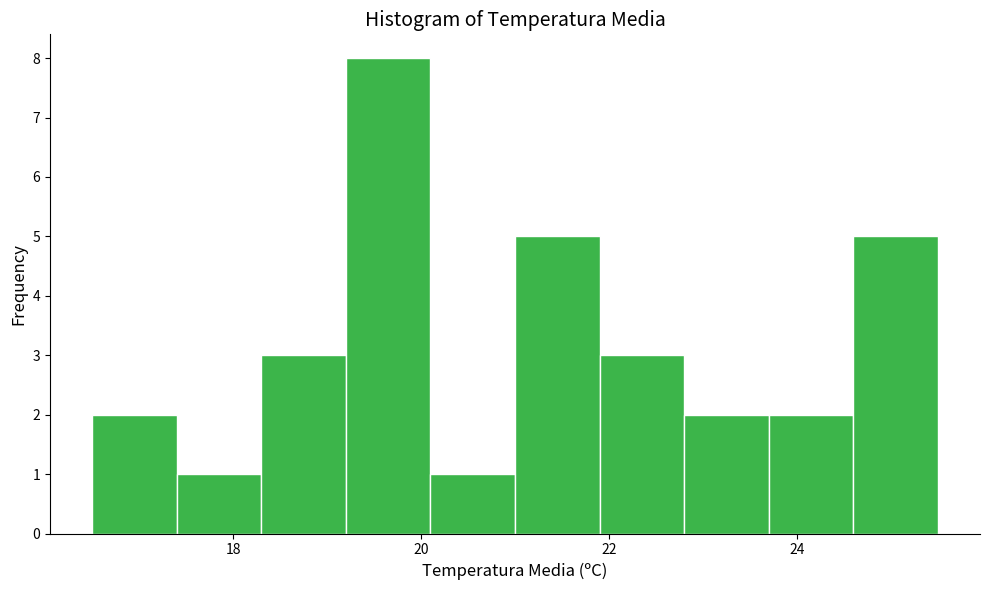

Over which range of the x-axis is the bar tallest?

19.2 to 20.1